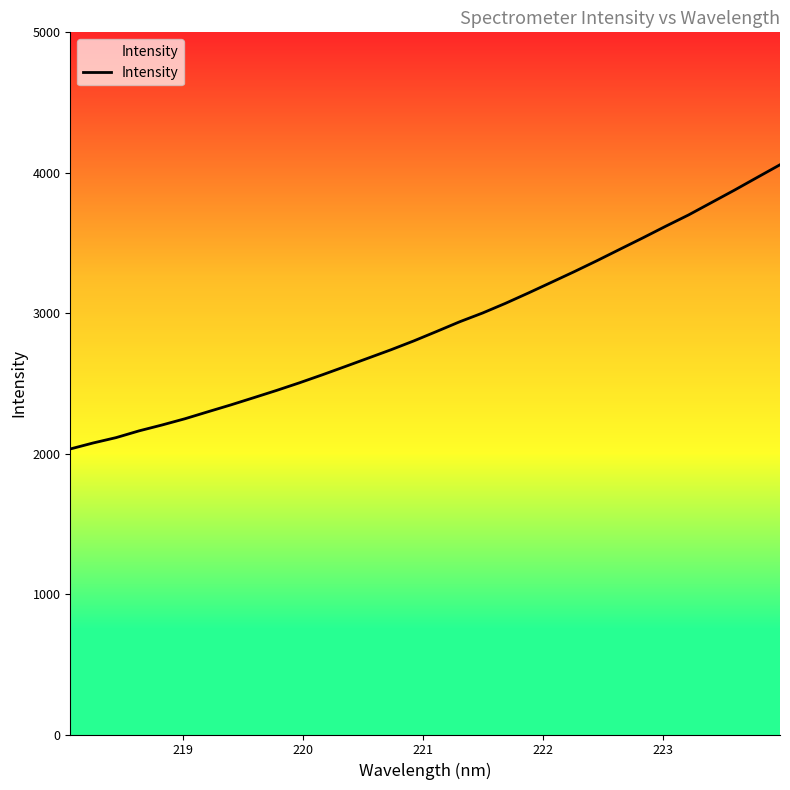

What is the difference between the maximum and minimum values?

2023.8